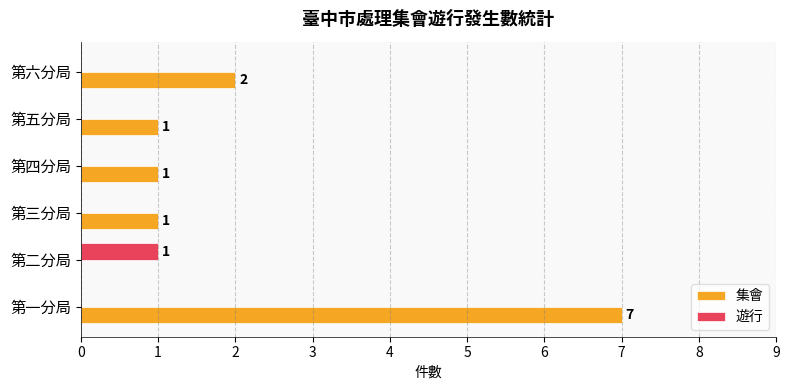

What is the sum of all 集會 values?

12